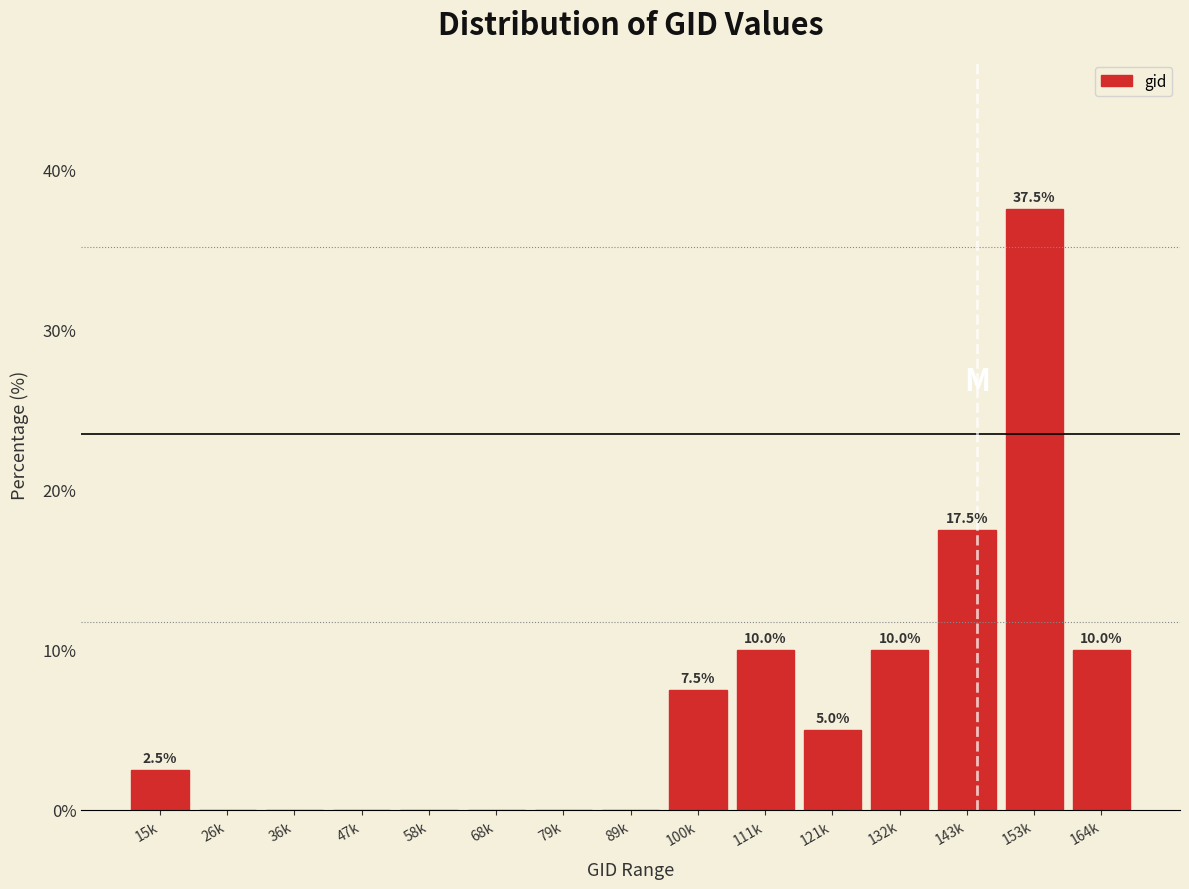

Reading left to right, extract all data points from this chart.

15k=2.5	26k=0.0	36k=0.0	47k=0.0	58k=0.0	68k=0.0	79k=0.0	89k=0.0	100k=7.5	111k=10.0	121k=5.0	132k=10.0	143k=17.5	153k=37.5	164k=10.0